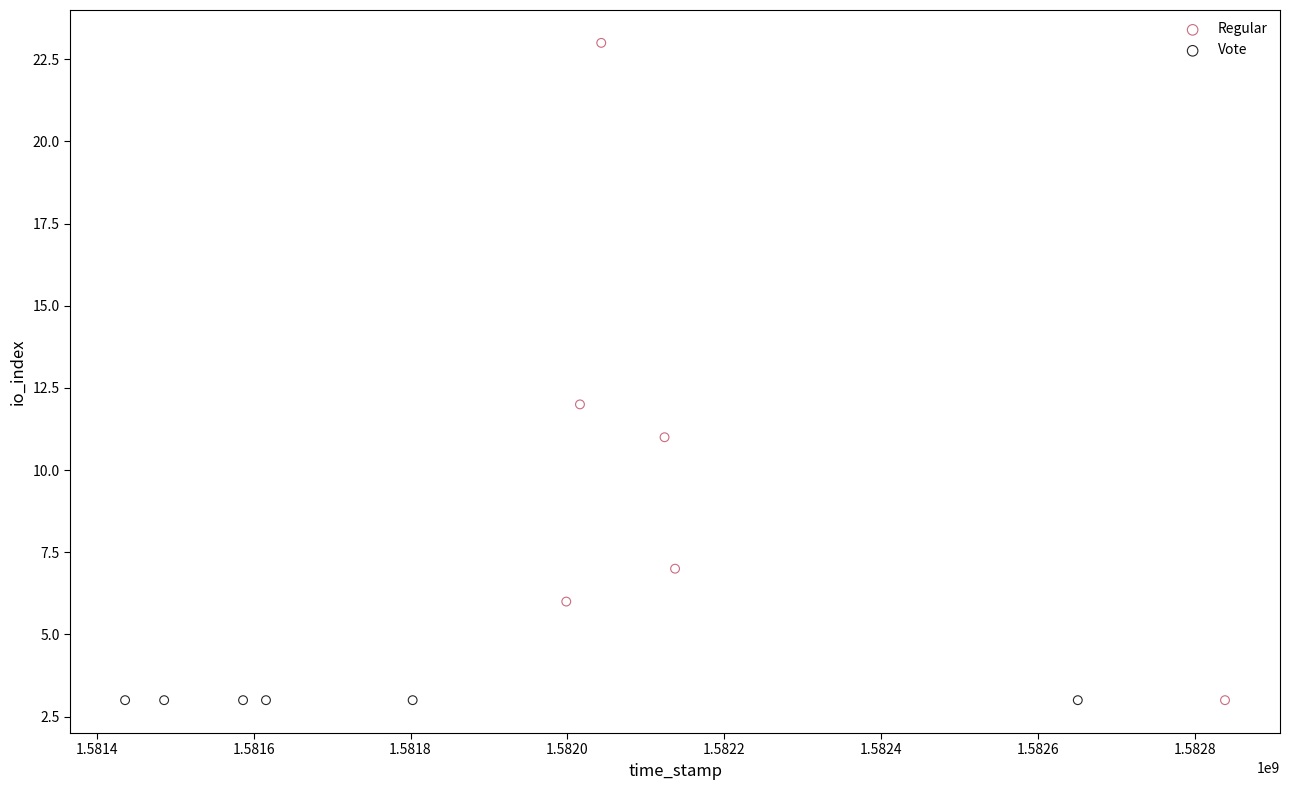

Which series contains the highest Y value?

Regular